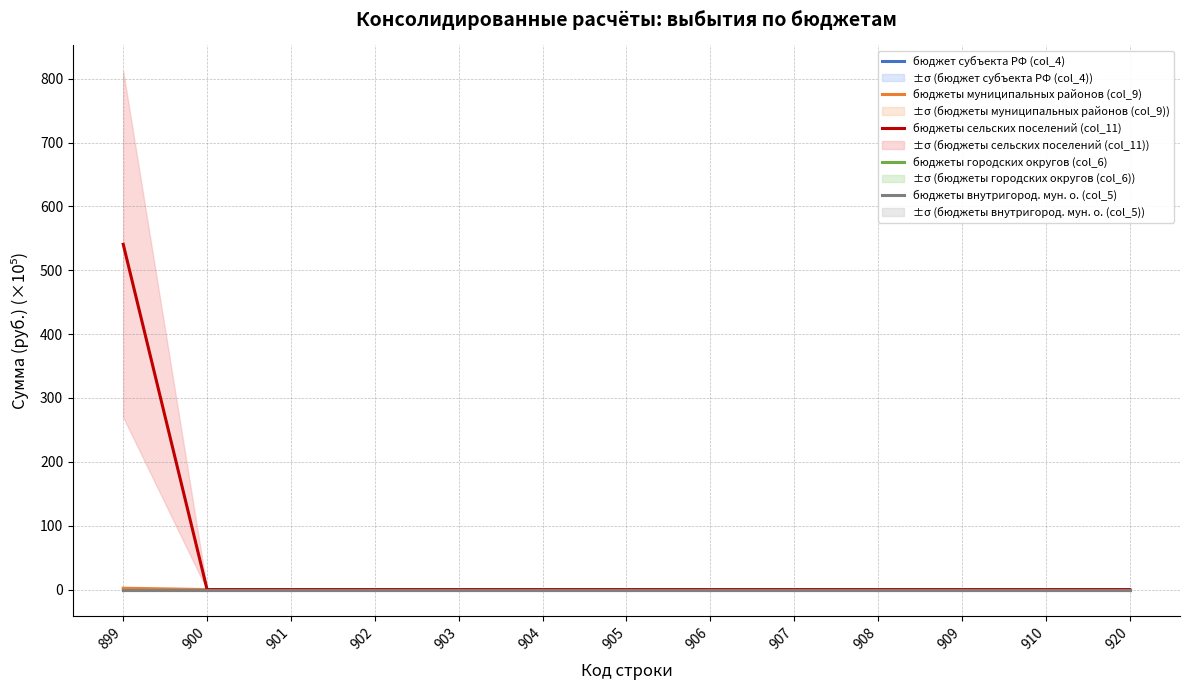

Rank the series by their maximum value, from highest to lowest.

бюджеты сельских поселений (col_11), бюджеты муниципальных районов (col_9), бюджет субъекта РФ (col_4), бюджеты городских округов (col_6), бюджеты внутригород. мун. о. (col_5)